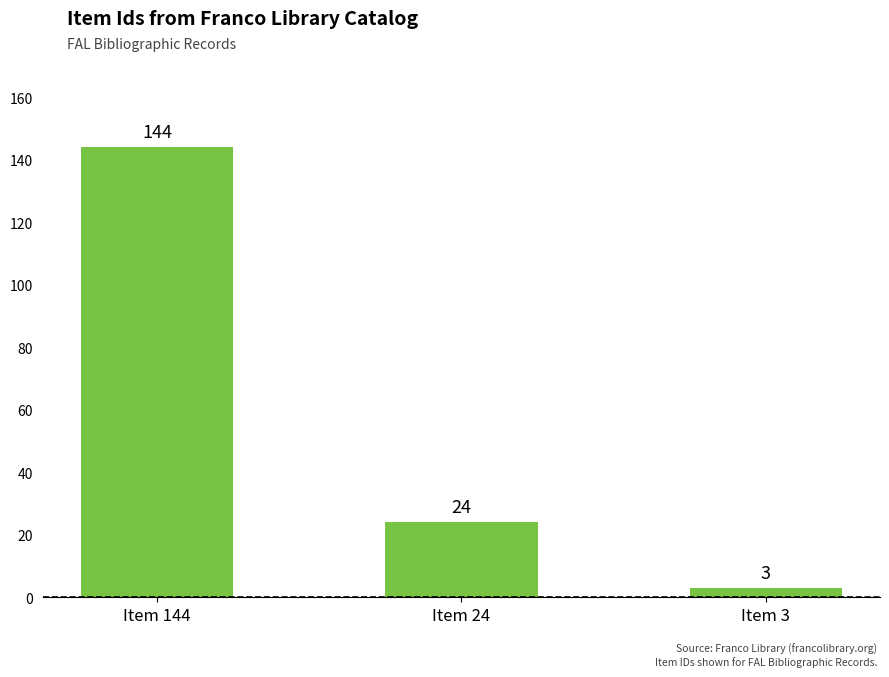

What is the difference between the maximum and minimum values?

141